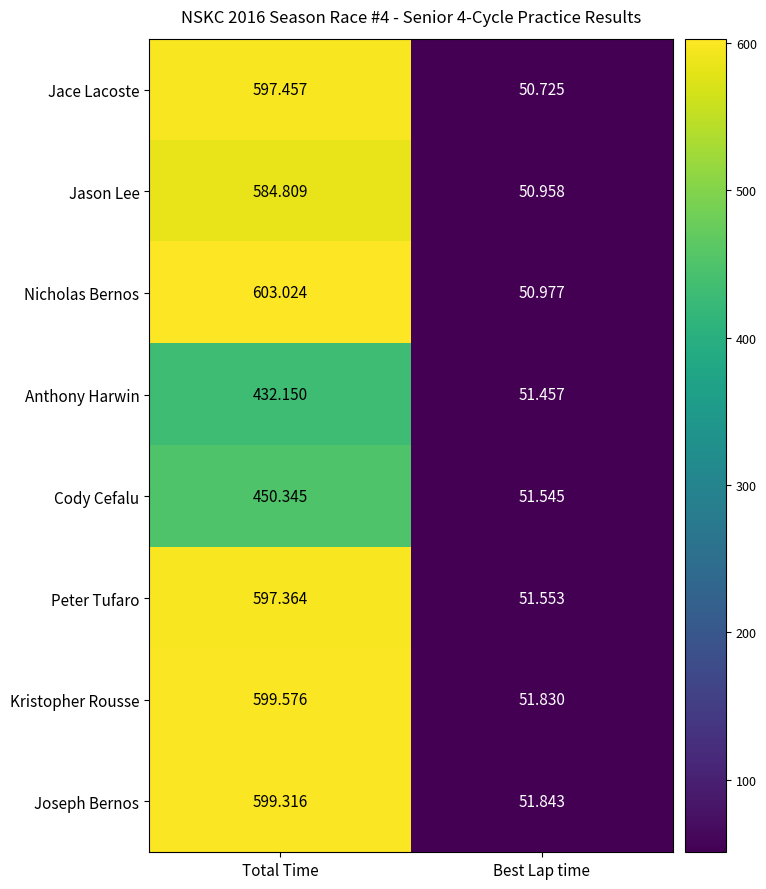

Rank the series by their maximum value, from lowest to highest.

Anthony Harwin, Cody Cefalu, Jason Lee, Peter Tufaro, Jace Lacoste, Joseph Bernos, Kristopher Rousse, Nicholas Bernos